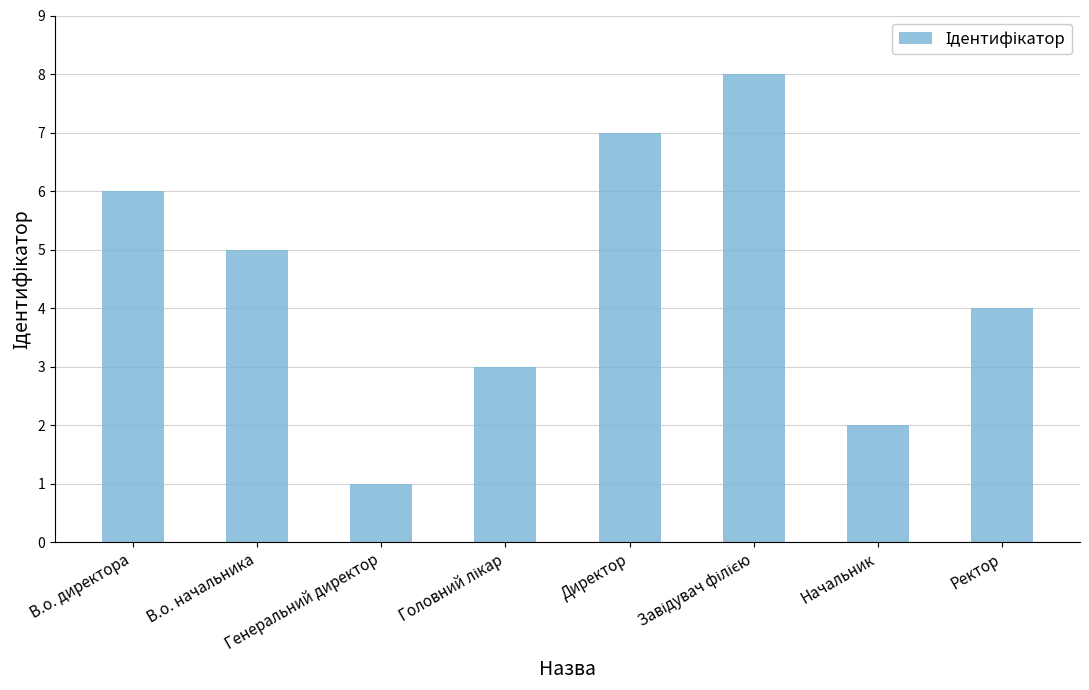

Which category has the lowest value across all series?

Генеральний директор